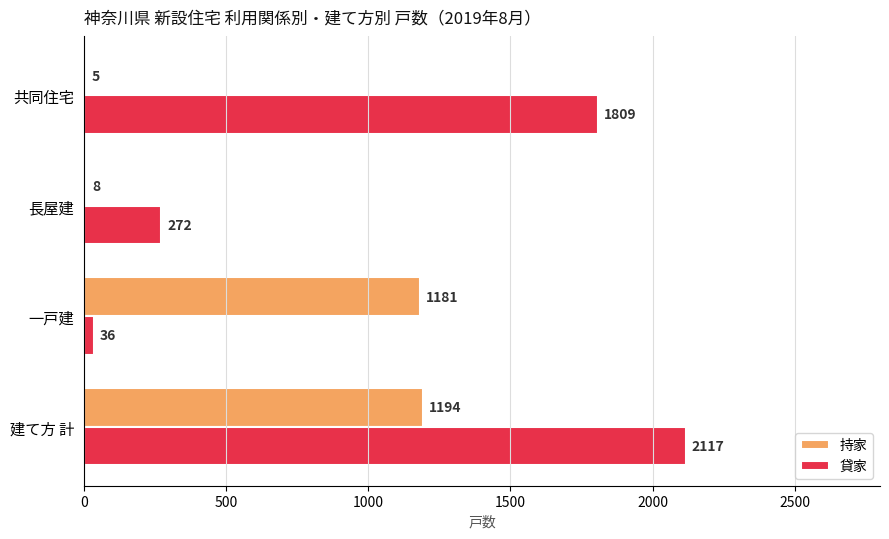

What is the average value of the 持家 series?

597